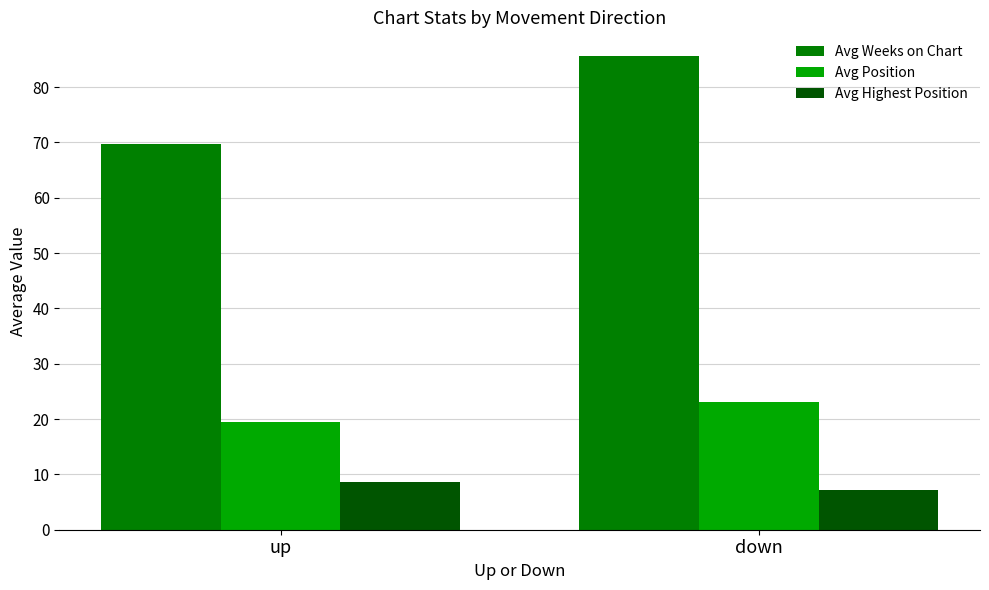

The value of Avg Weeks on Chart at up is 69.7. True or false?

True